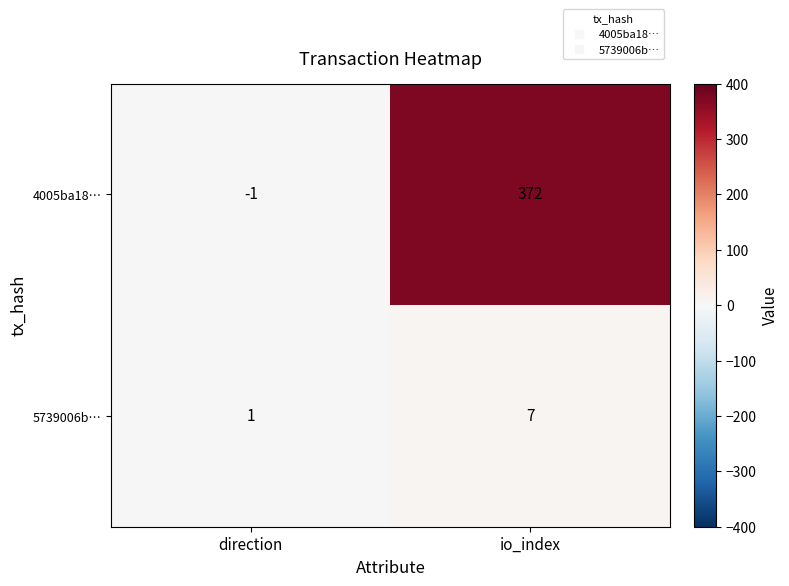

Which label corresponds to the largest value in the chart?

io_index